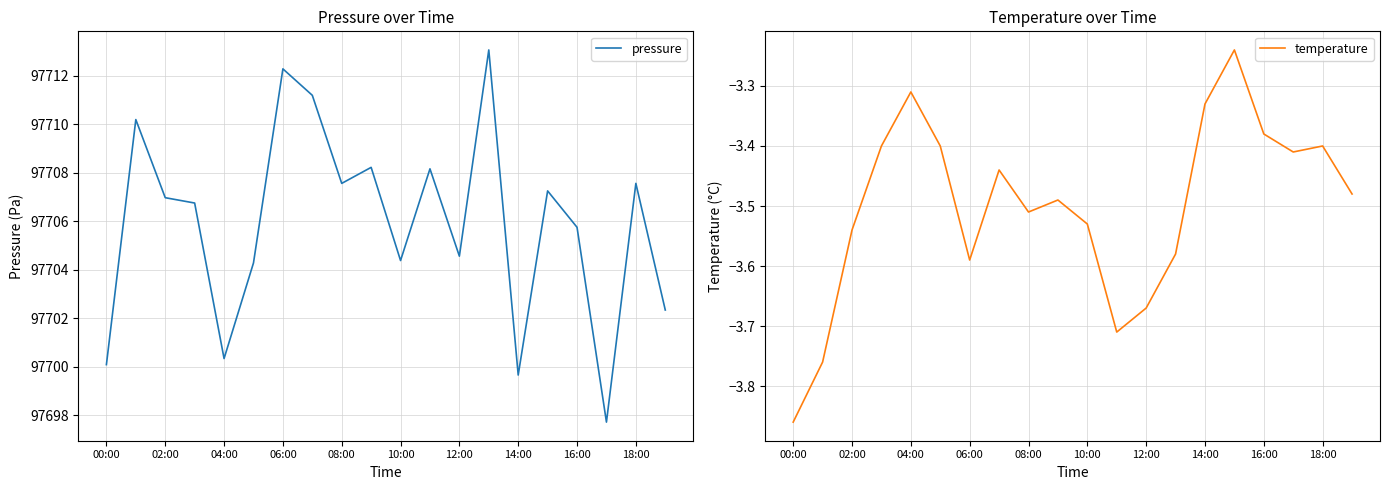

How many lines are shown in the chart?

2